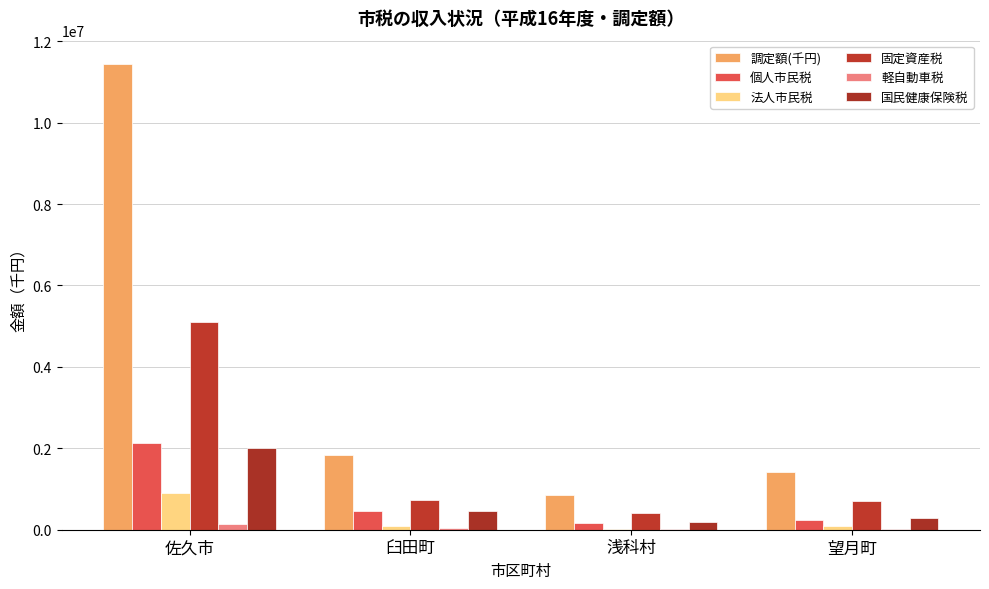

What is the label of the 1st bar from the left?

佐久市